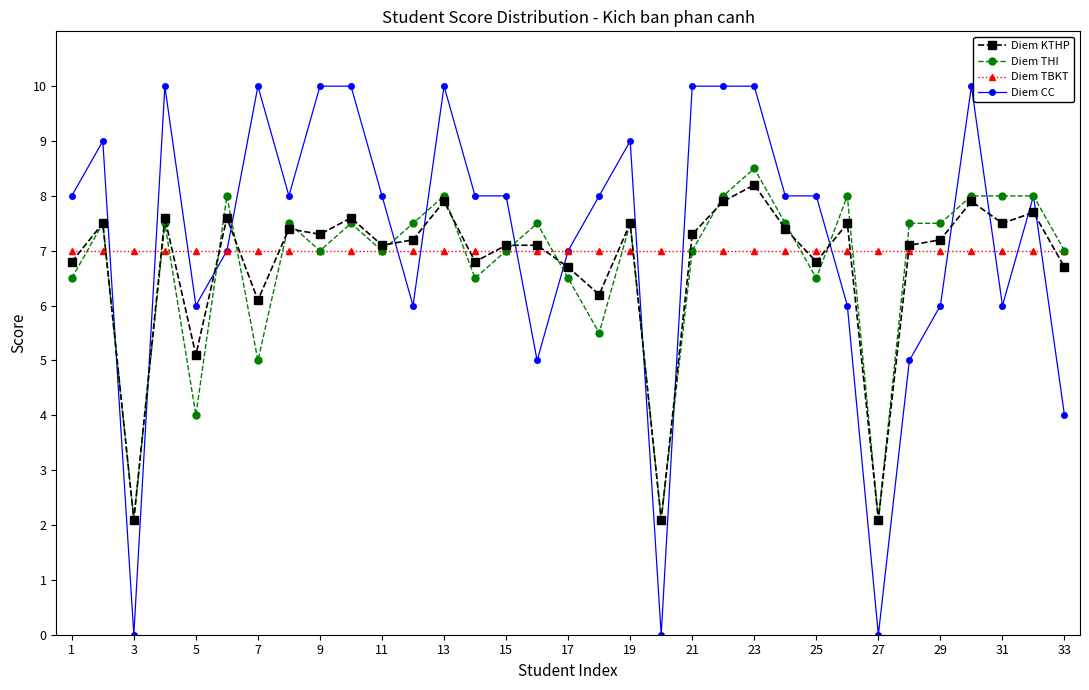

Which series has the widest spread of values?

Diem CC